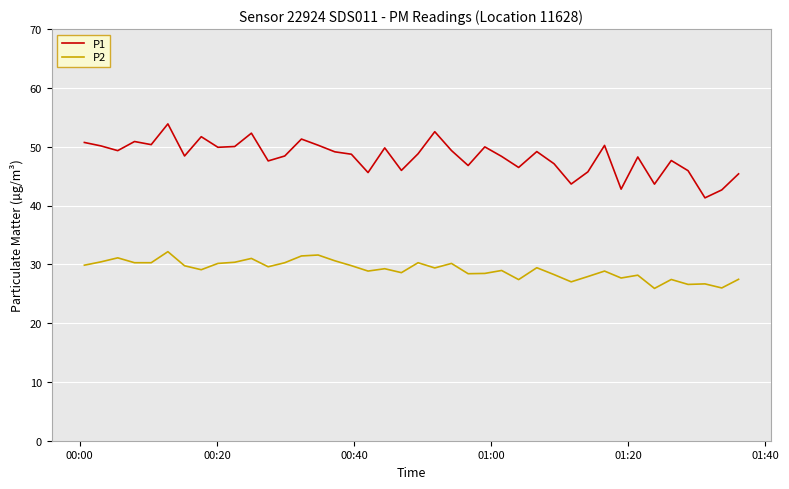

True or false: P2 and P1 intersect in this chart.

False